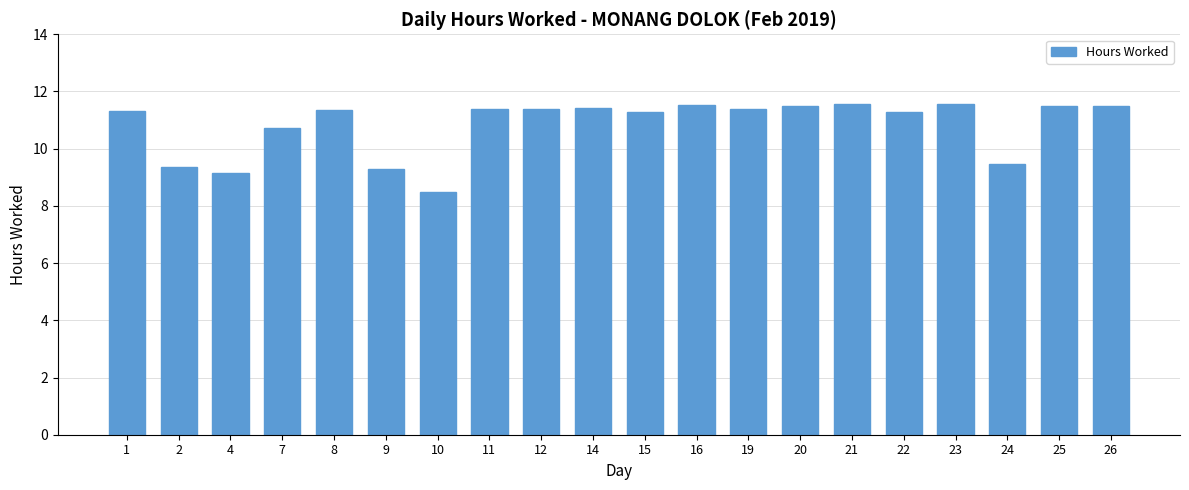

What is the sum of all values?

216.4